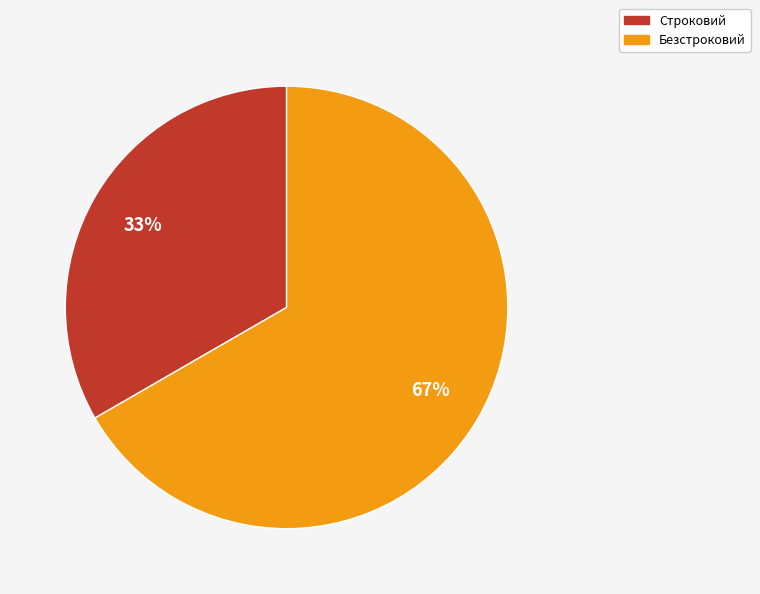

What percentage is the Строковий slice, to the nearest percent?

33%